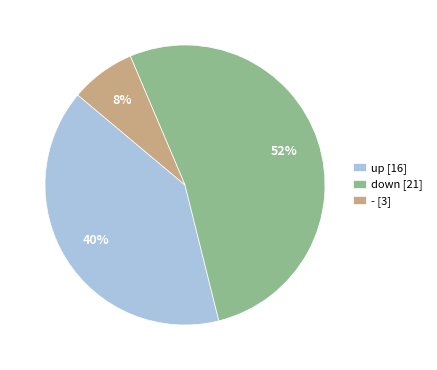

How many slices are in this pie chart?

3